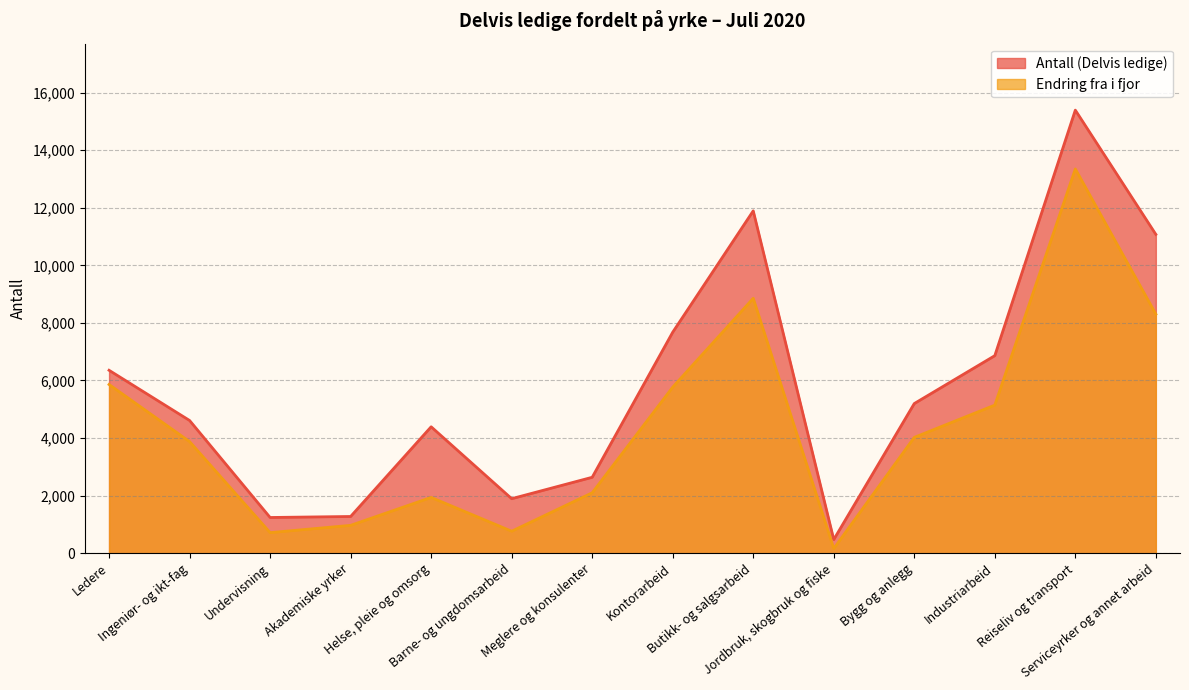

Which series has the largest total across all categories?

Antall (Delvis ledige)